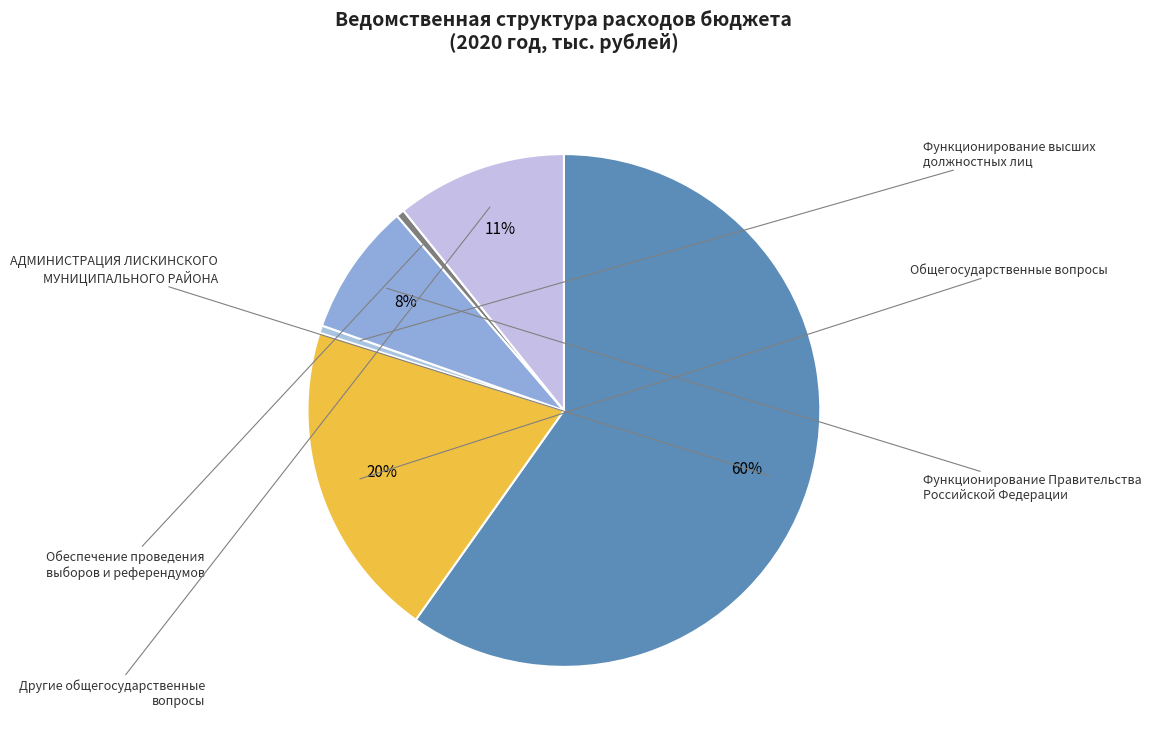

Rank the categories by value from highest to lowest.

АДМИНИСТРАЦИЯ ЛИСКИНСКОГО
МУНИЦИПАЛЬНОГО РАЙОНА, Общегосударственные вопросы, Другие общегосударственные
вопросы, Функционирование Правительства
Российской Федерации, Обеспечение проведения
выборов и референдумов, Функционирование высших
должностных лиц